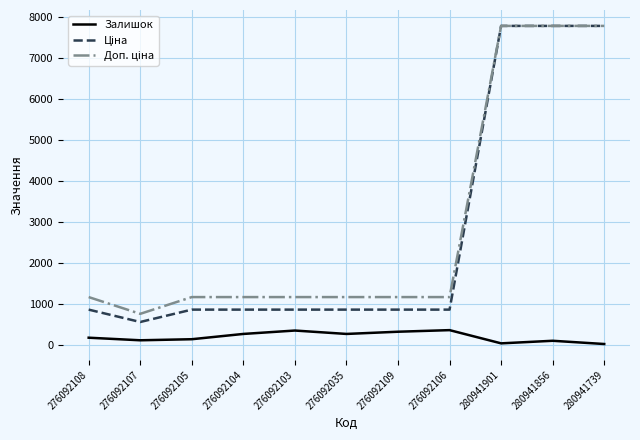

True or false: Залишок has a value of 140.0 at 276092105.

True